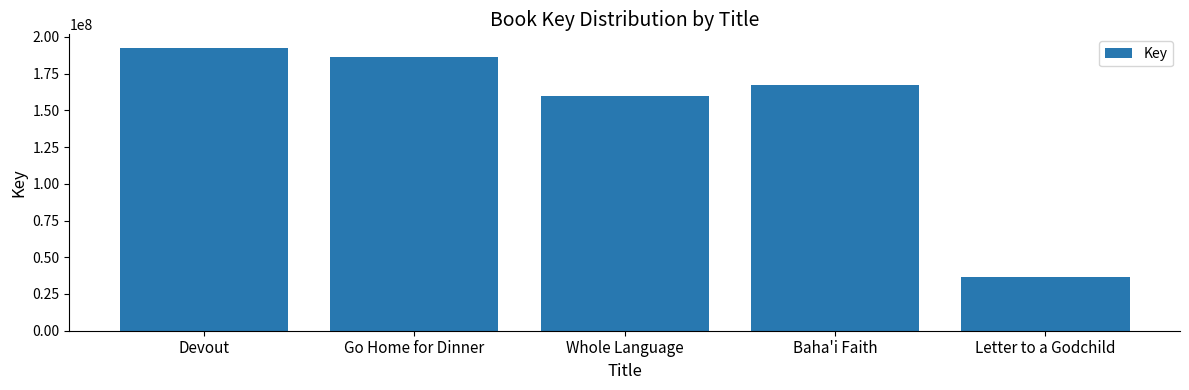

List the labels in order of value, smallest first.

Letter to a Godchild, Whole Language, Baha'i Faith, Go Home for Dinner, Devout